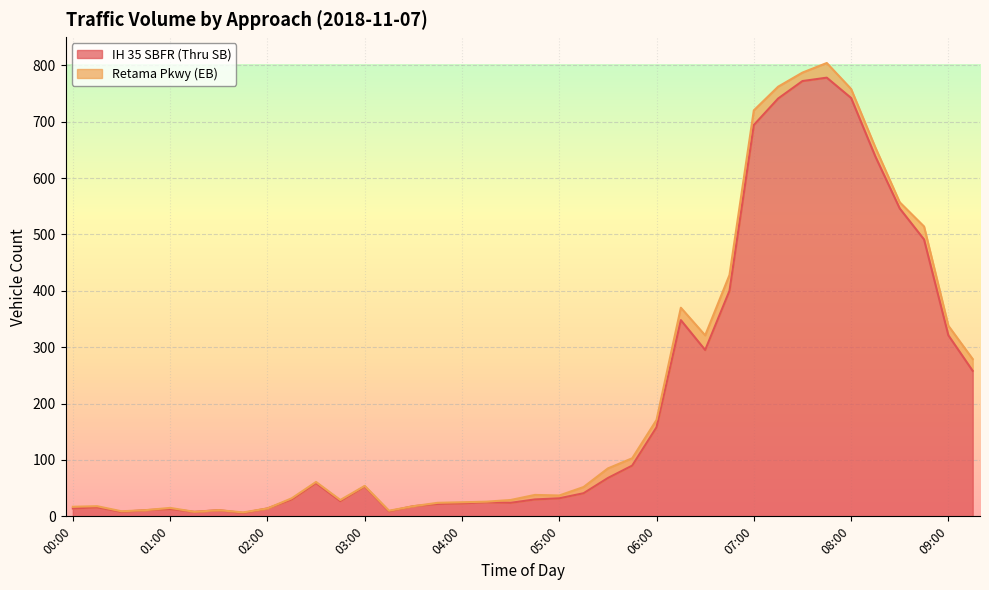

How many interior local peaks (higher than both neighbors) does the data have?

8